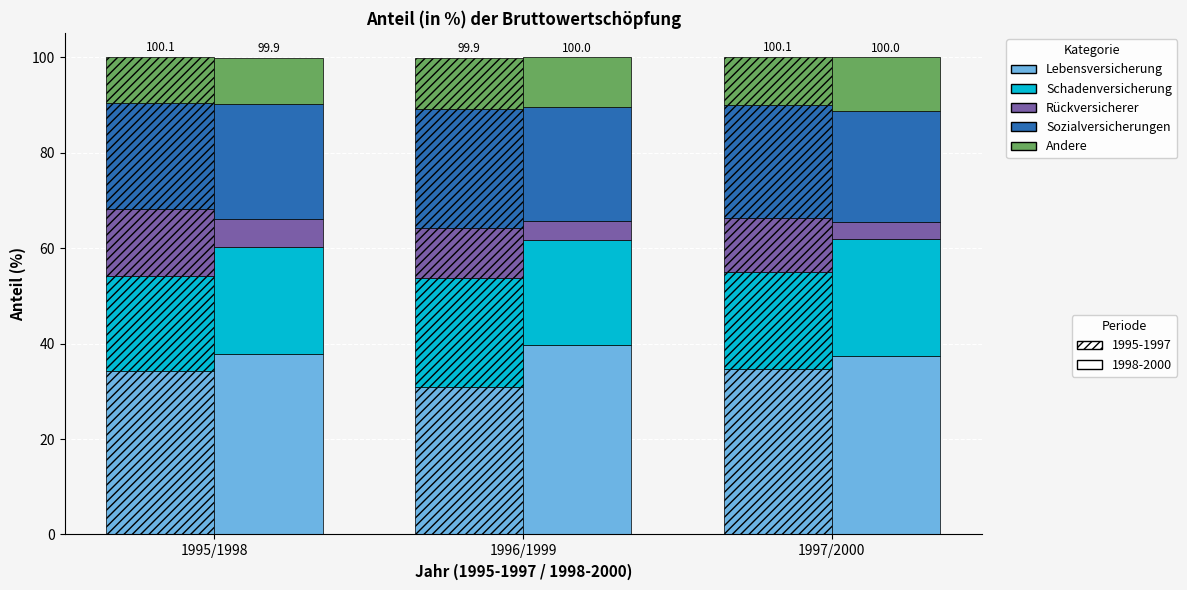

The Lebensversicherung series shows 47.4 at 1995/1998. True or false?

False